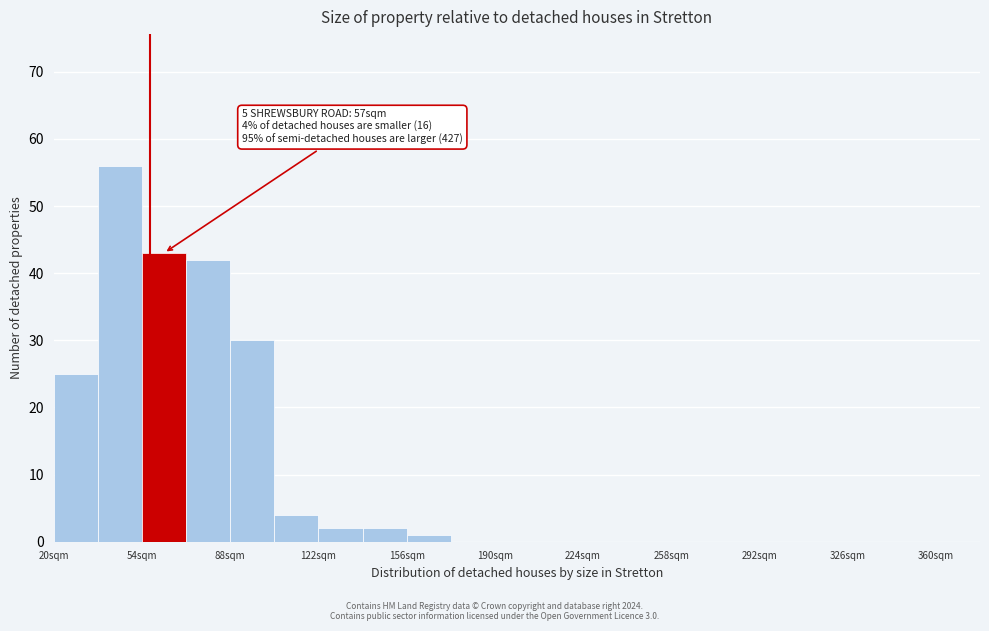

Around what value on the x-axis is the tallest bar? Give the approximate position of its centre, as read against the axis.

45